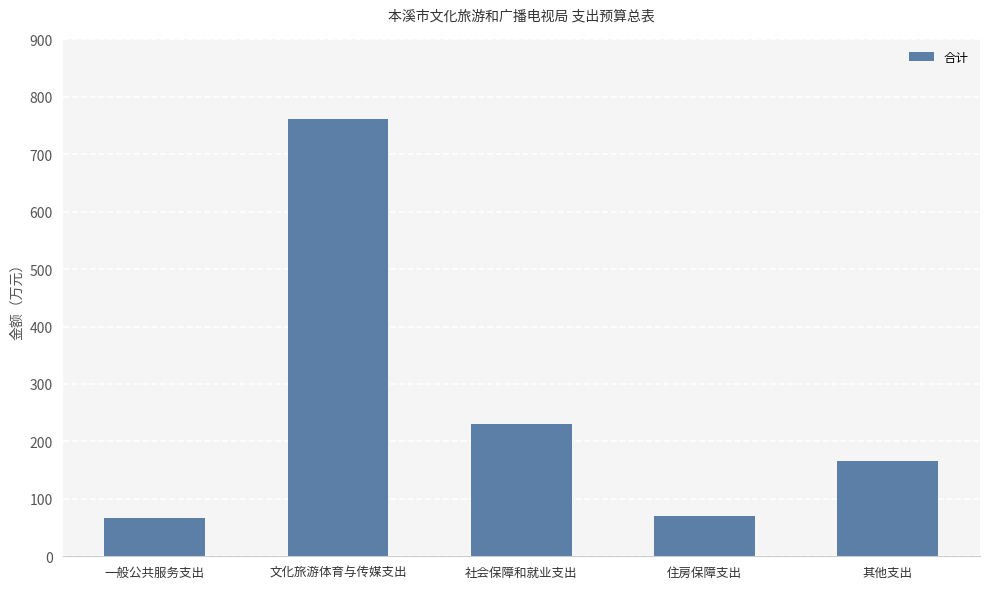

What is the value of the 3rd bar from the left?

230.4